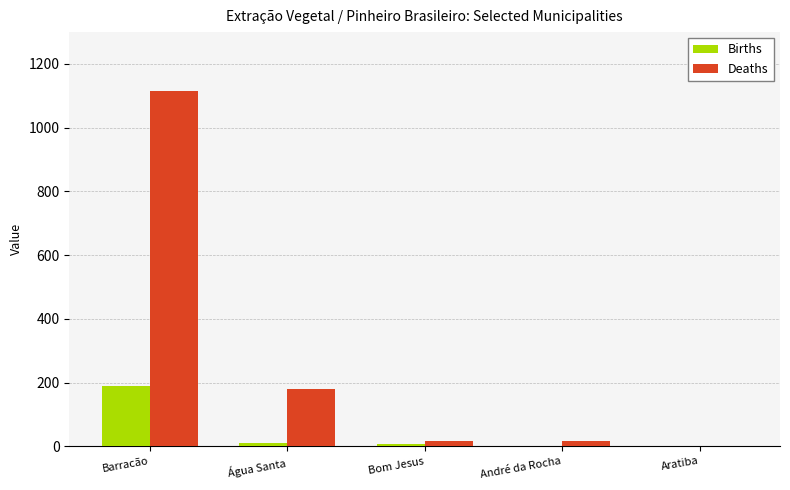

What is the sum of the Deaths values at Água Santa and Barracão?

1296